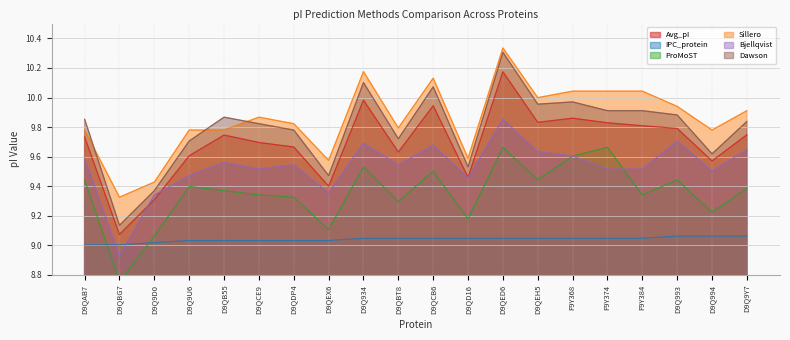

Where is Bjellqvist nearest to the value 9?

D9QBG7